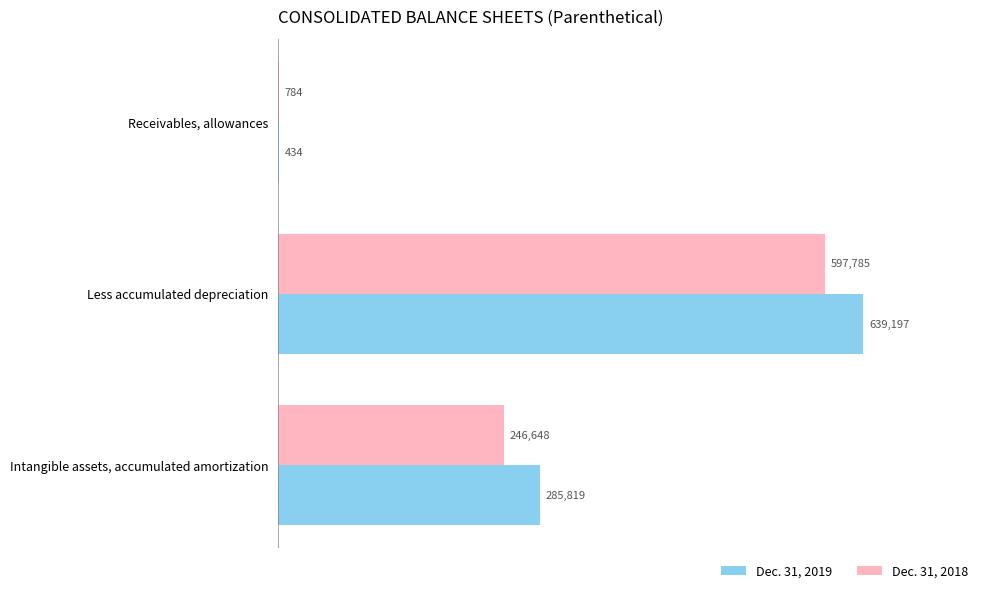

Which series changed the most between Receivables, allowances and Less accumulated depreciation?

Dec. 31, 2019